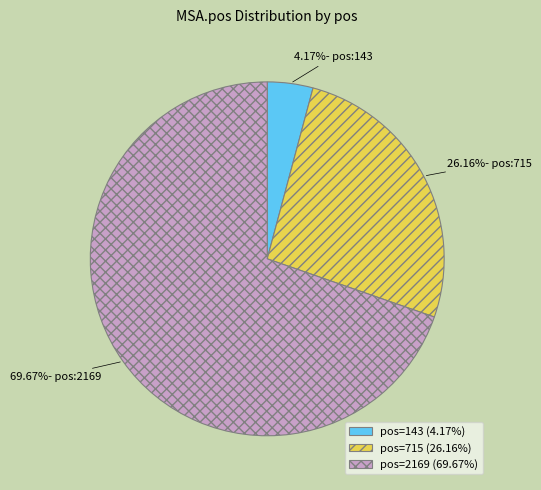

Does any single category account for the majority?

Yes